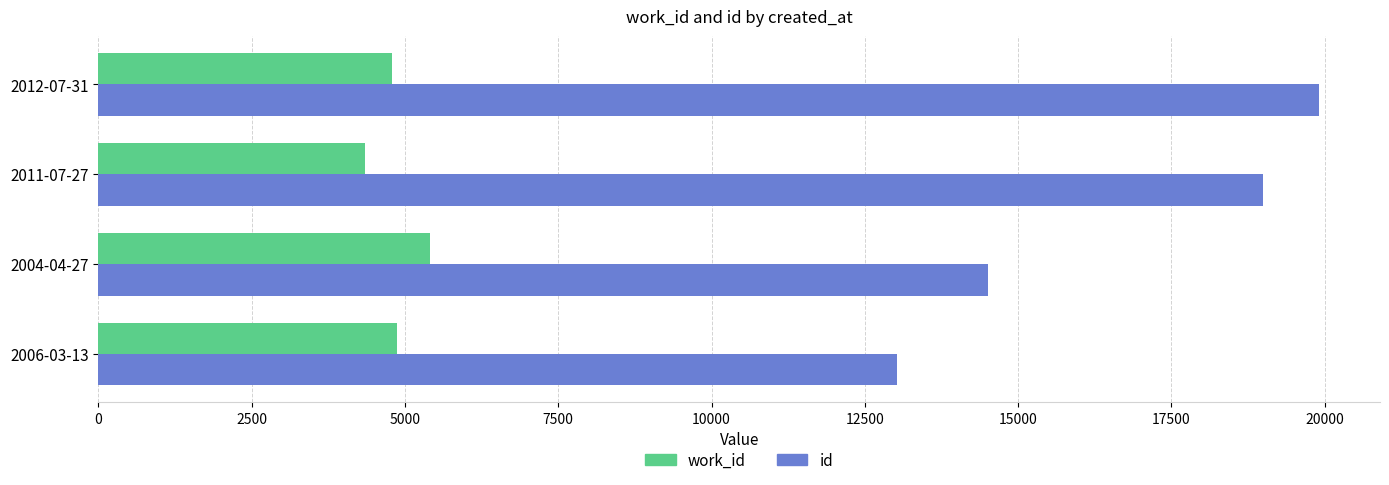

List the series in order of their overall mean, lowest first.

work_id, id